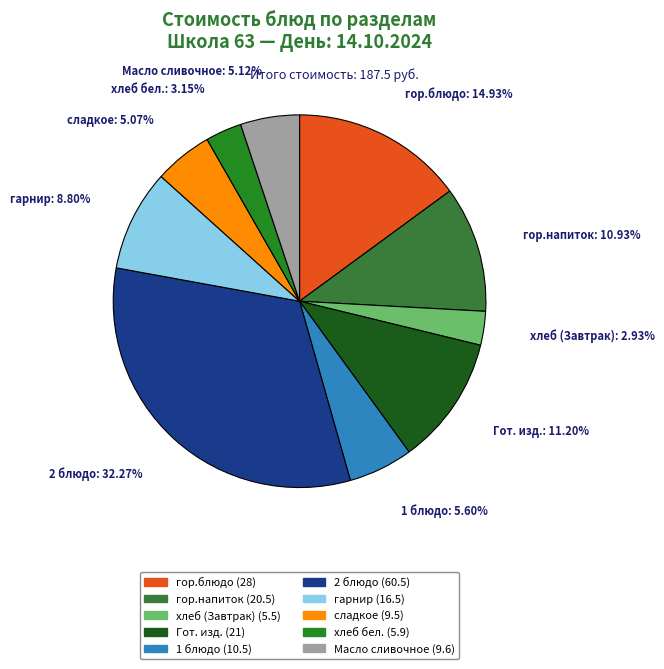

The хлеб бел. slice represents 9% of the pie. True or false?

False